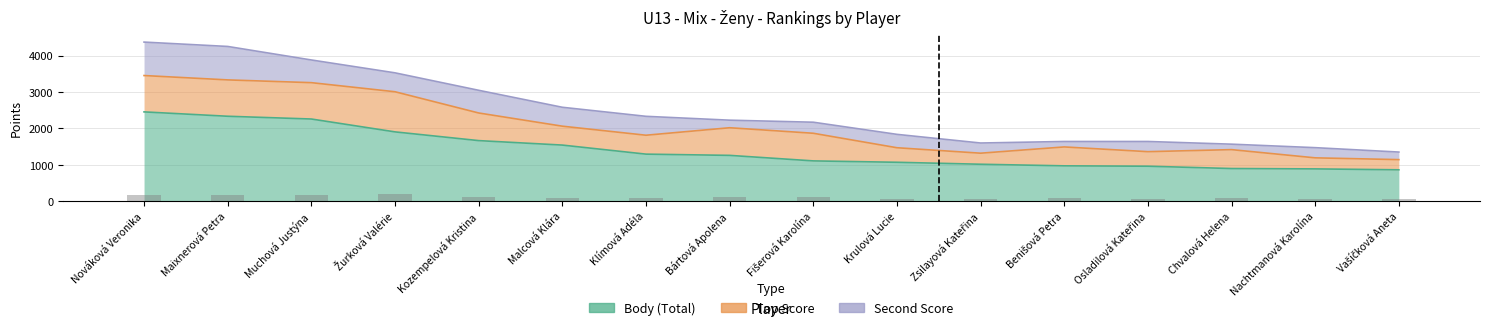

List the labels in order of Top Score value, smallest first.

Vašíčková Aneta, Zsilayová Kateřina, Nachtmanová Karolína, Krulová Lucie, Osladilová Kateřina, Malcová Klára, Klímová Adéla, Benišová Petra, Chvalová Helena, Kozempelová Kristina, Bártová Apolena, Fišerová Karolína, Nováková Veronika, Maixnerová Petra, Muchová Justýna, Žurková Valérie